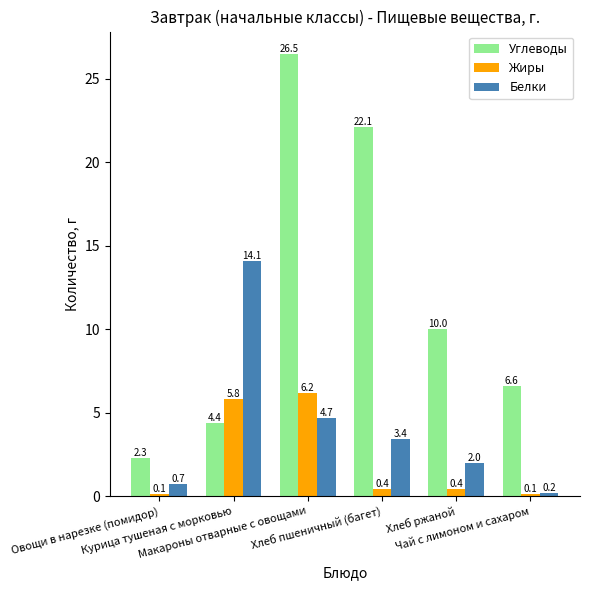

What is the difference between the maximum and minimum values in the Жиры series?

6.1